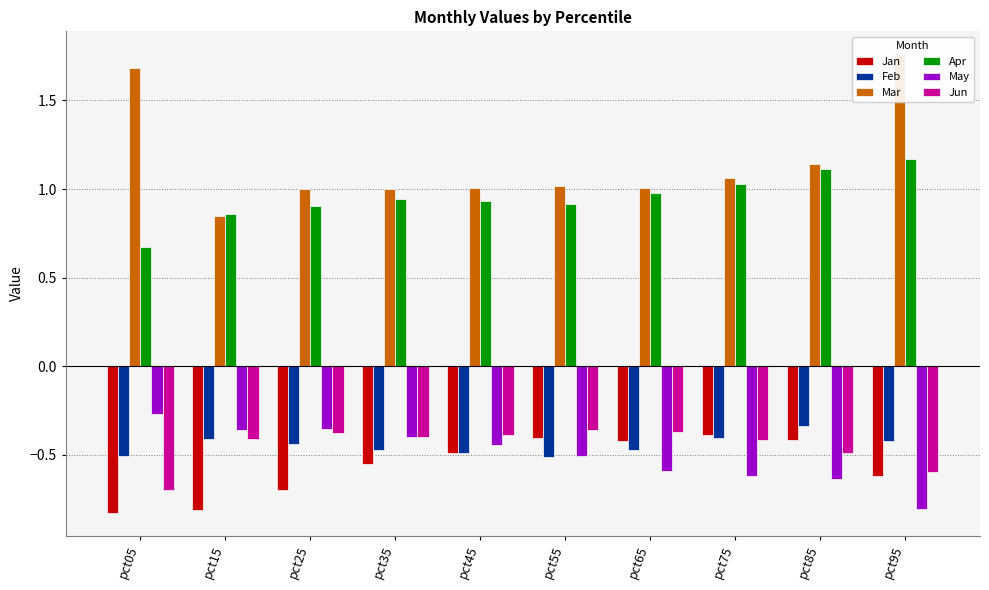

What is the difference between the maximum and minimum values in the Jan series?

0.4